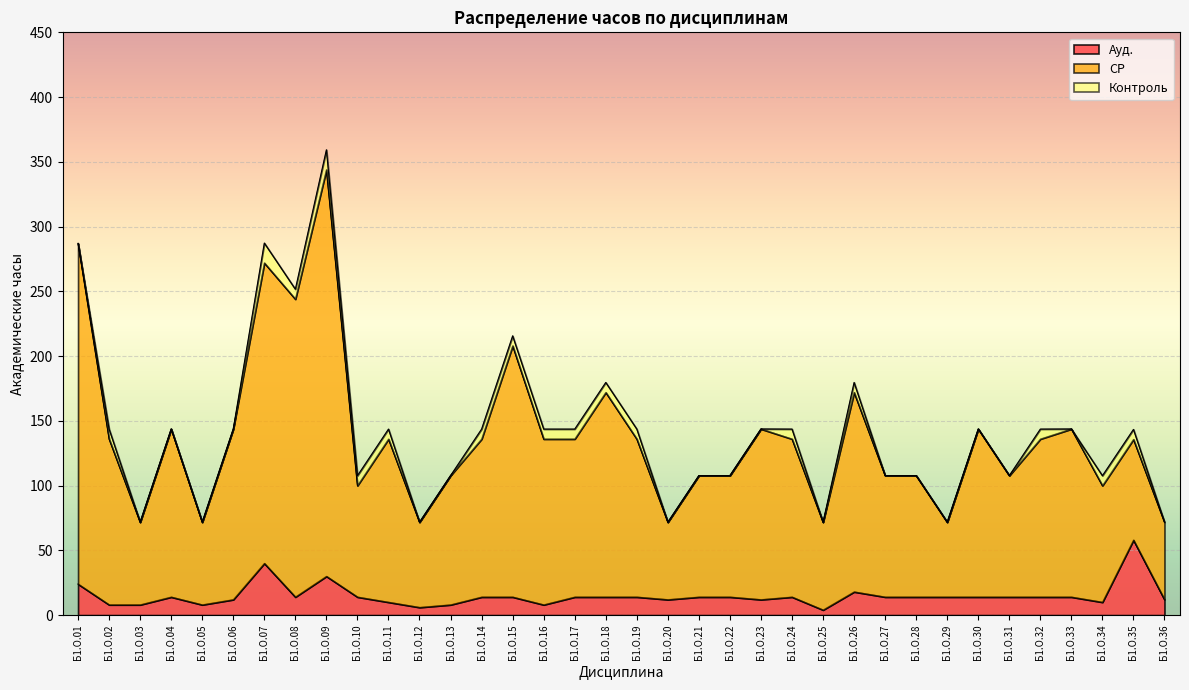

What is the maximum value for Ауд.?

58.0